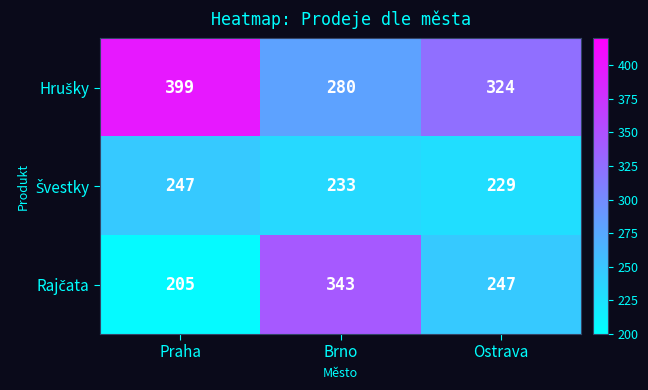

Which label corresponds to the largest value in the chart?

Praha